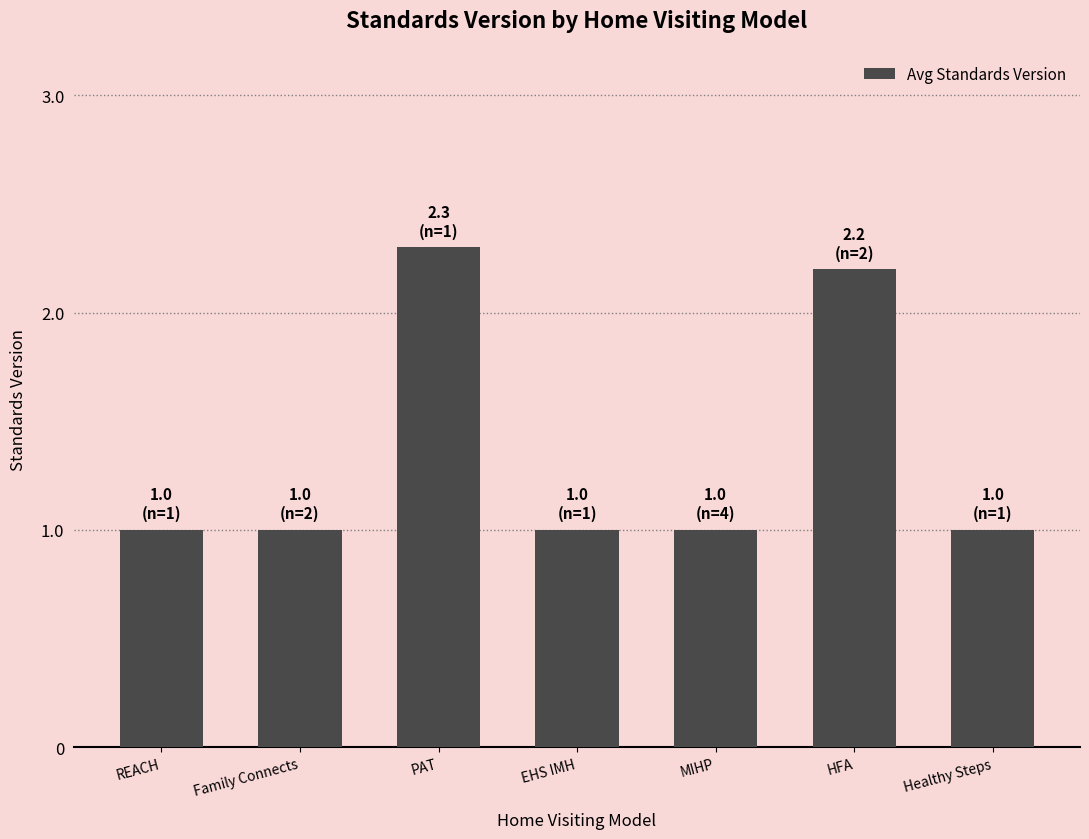

What is the difference between the maximum and minimum values?

1.3